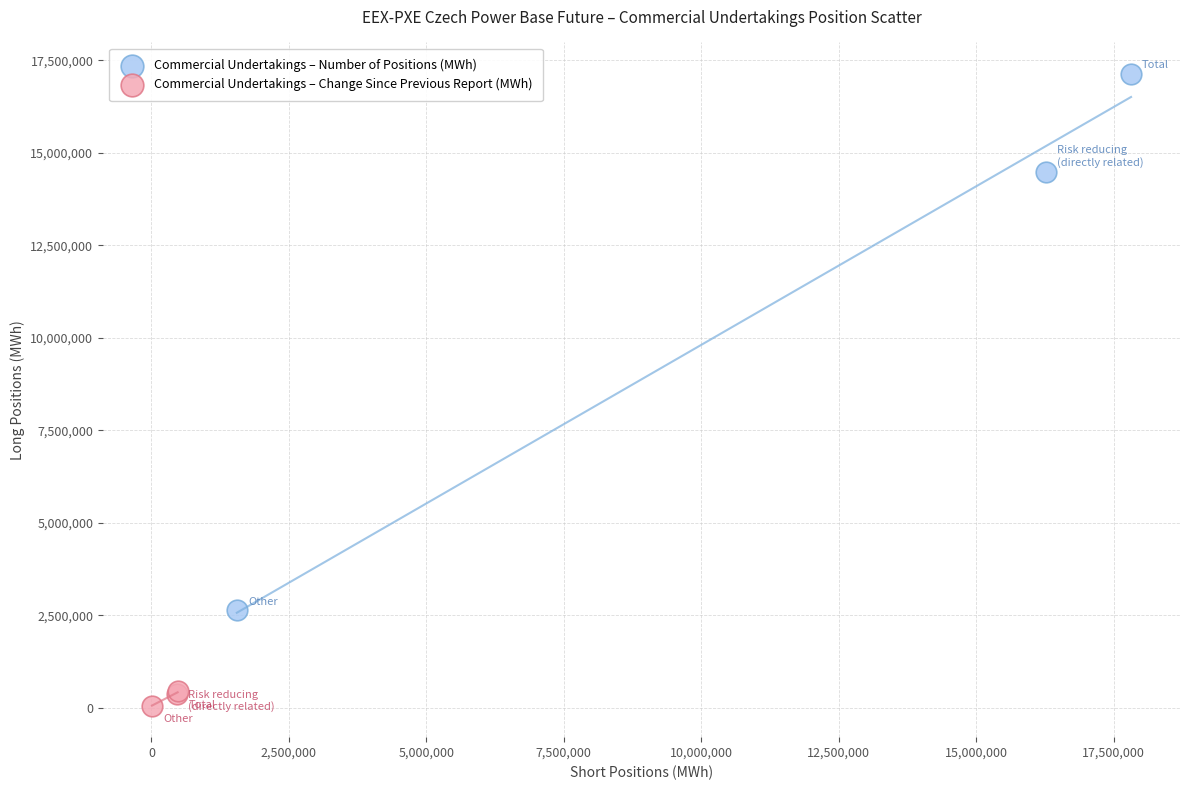

Which series has the widest spread of Y values?

Commercial Undertakings – Number of Positions (MWh)